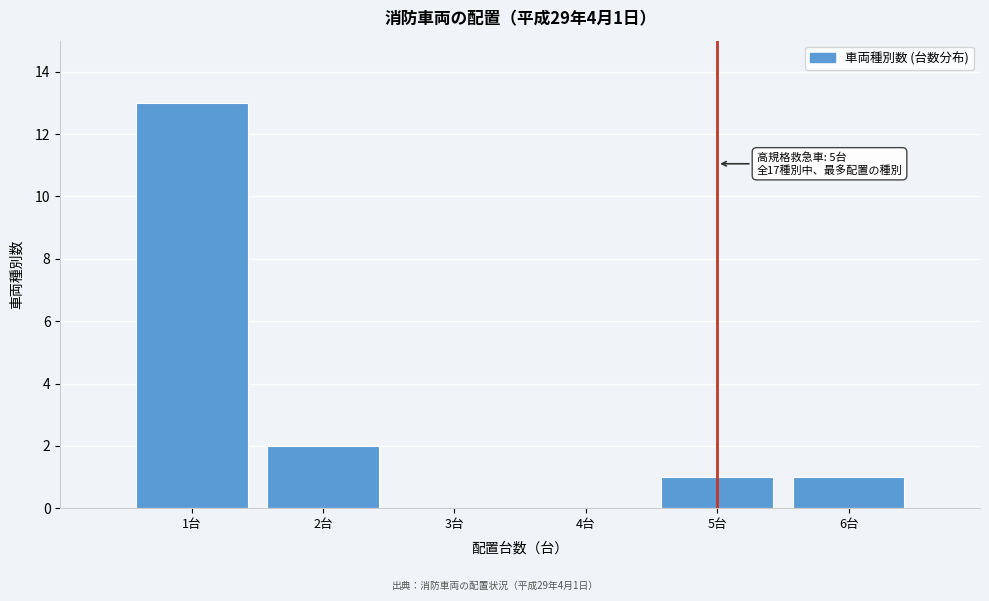

Reading left to right, what are all the values shown in this chart?

1台=13	2台=2	3台=0	4台=0	5台=1	6台=1